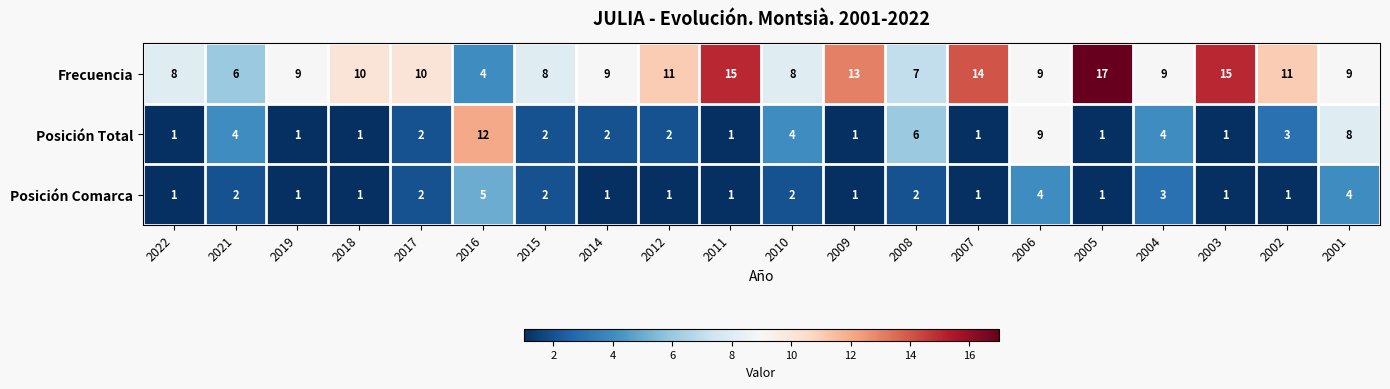

List the series in order of their peak value, lowest first.

Posición Comarca, Posición Total, Frecuencia